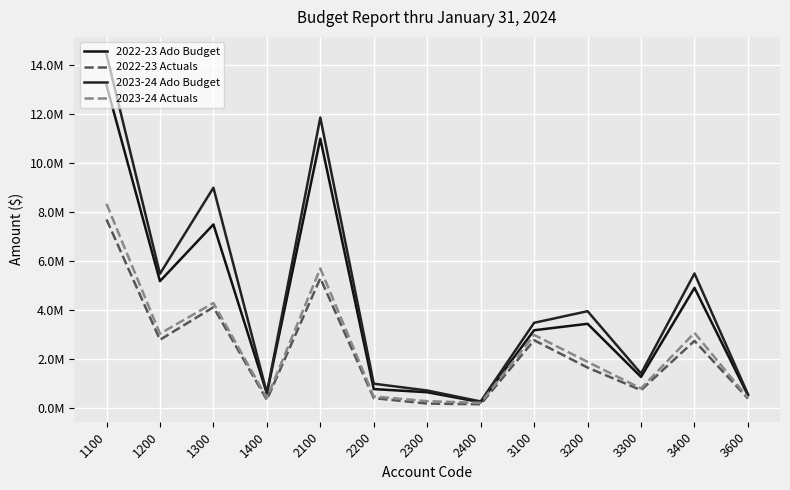

Does the chart display data point markers on the line(s)?

No